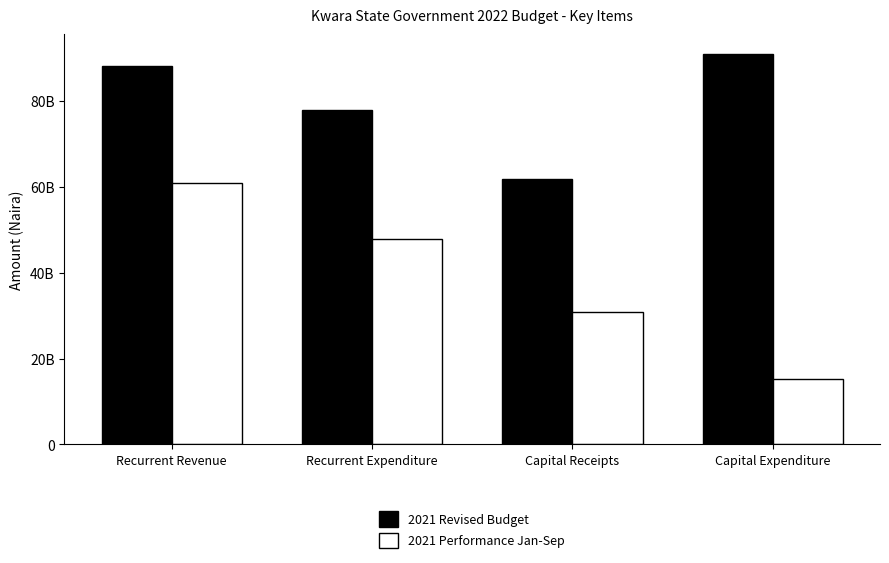

Where does the 2021 Revised Budget series first go above 88188003179?

Recurrent Revenue